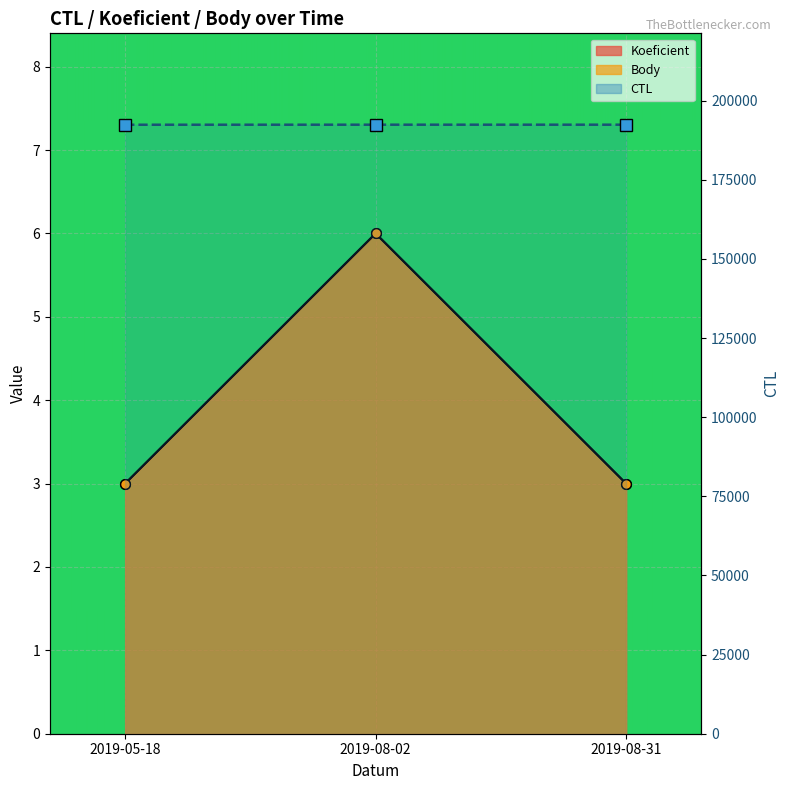

Read the Koeficient value at 2019-08-31.

3